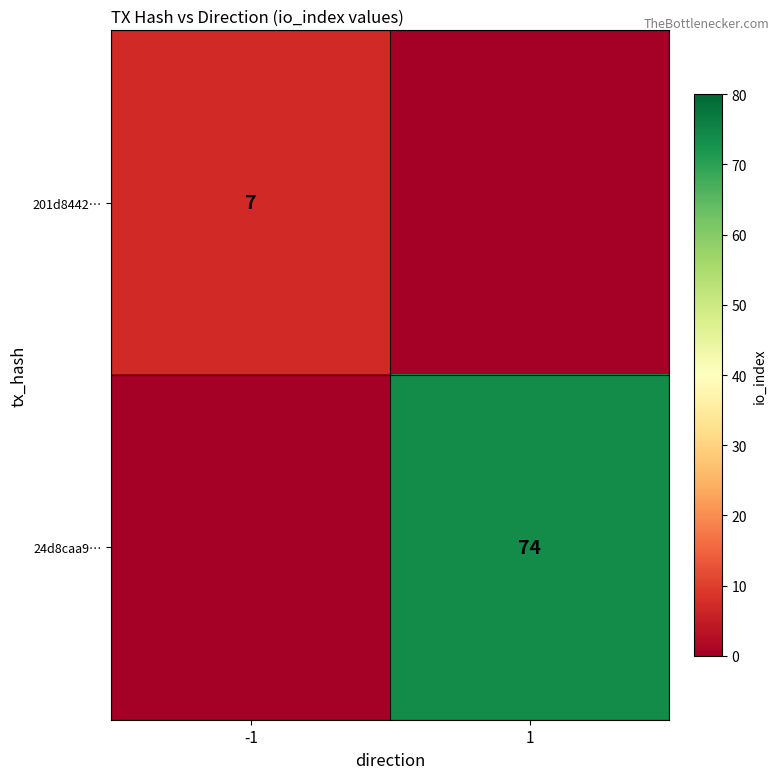

The value of 24d8caa9… at 1 is 74. True or false?

True